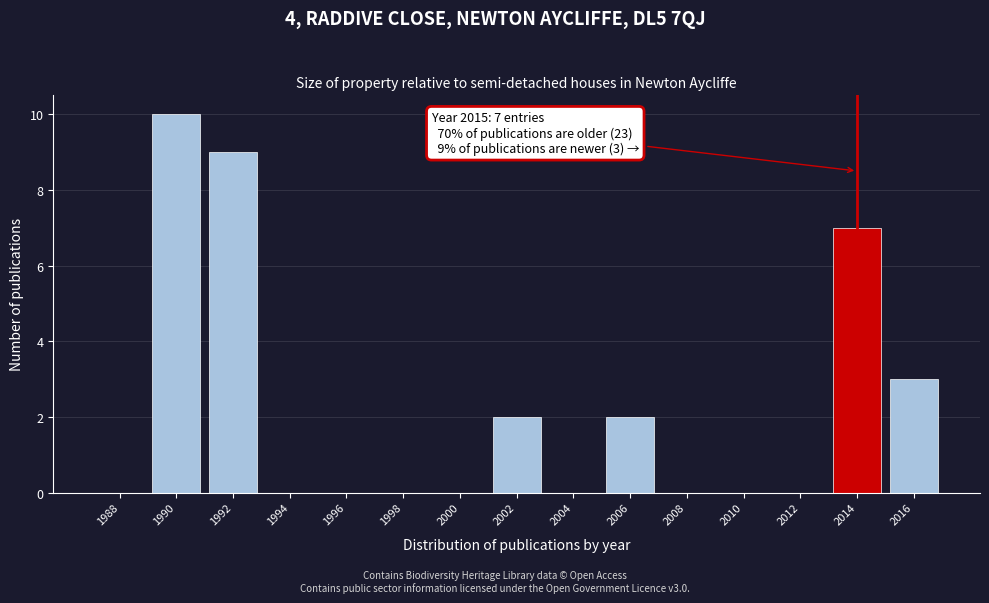

Reading left to right, extract all data points from this chart.

1988=0	1990=10	1992=9	1994=0	1996=0	1998=0	2000=0	2002=2	2004=0	2006=2	2008=0	2010=0	2012=0	2014=7	2016=3